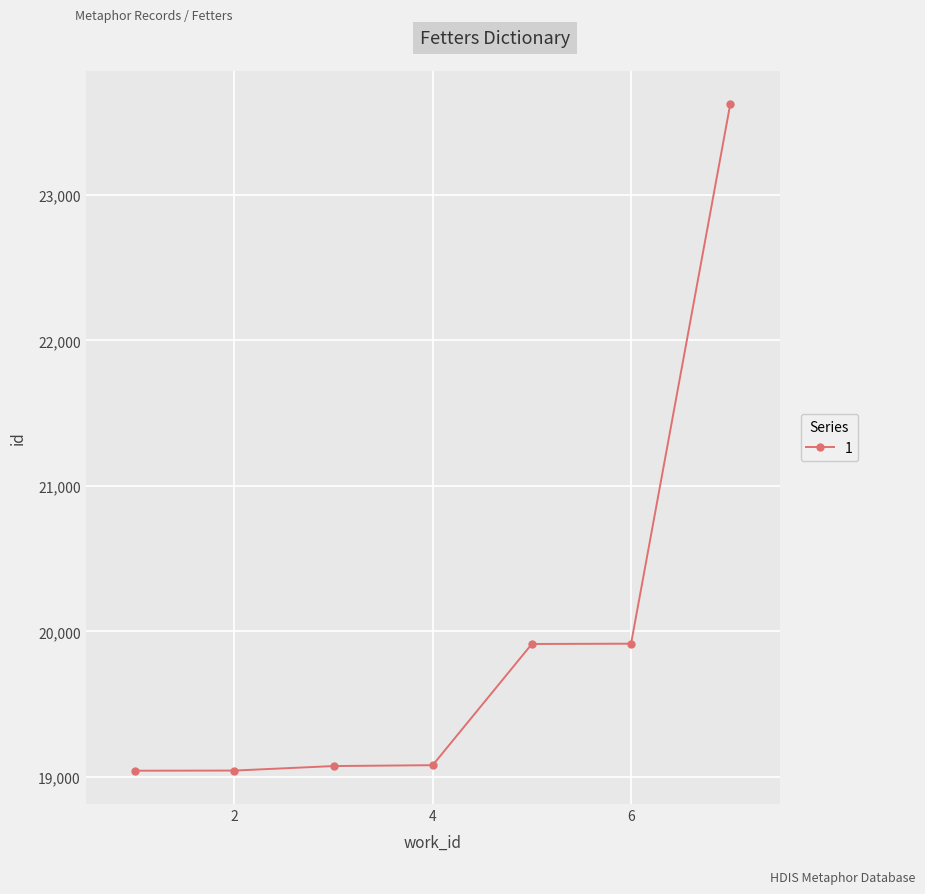

How many data points does each series have?

7